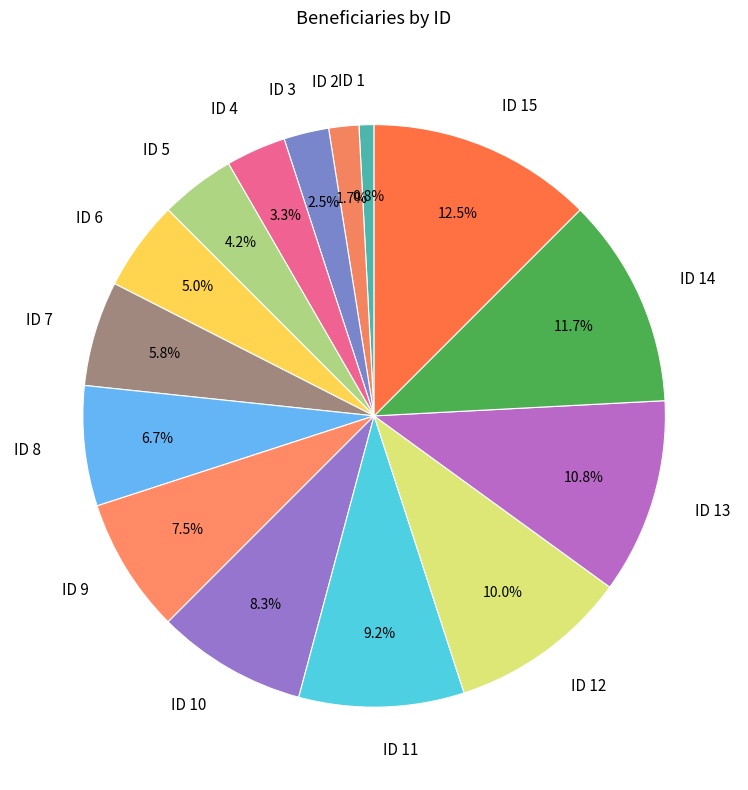

Approximately how many times larger is the value at ID 3 compared to ID 9?

0.3